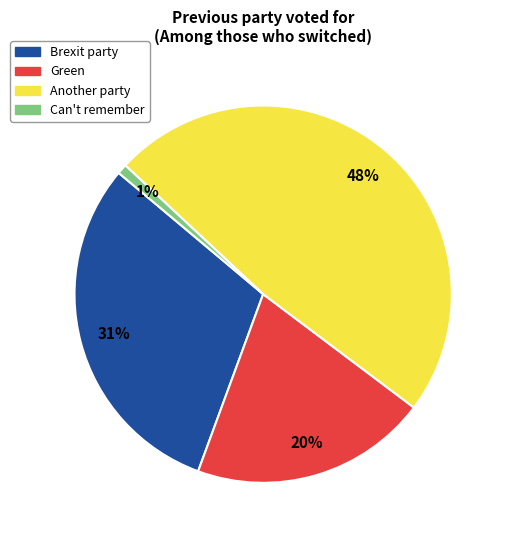

Which slice is the largest?

Another party